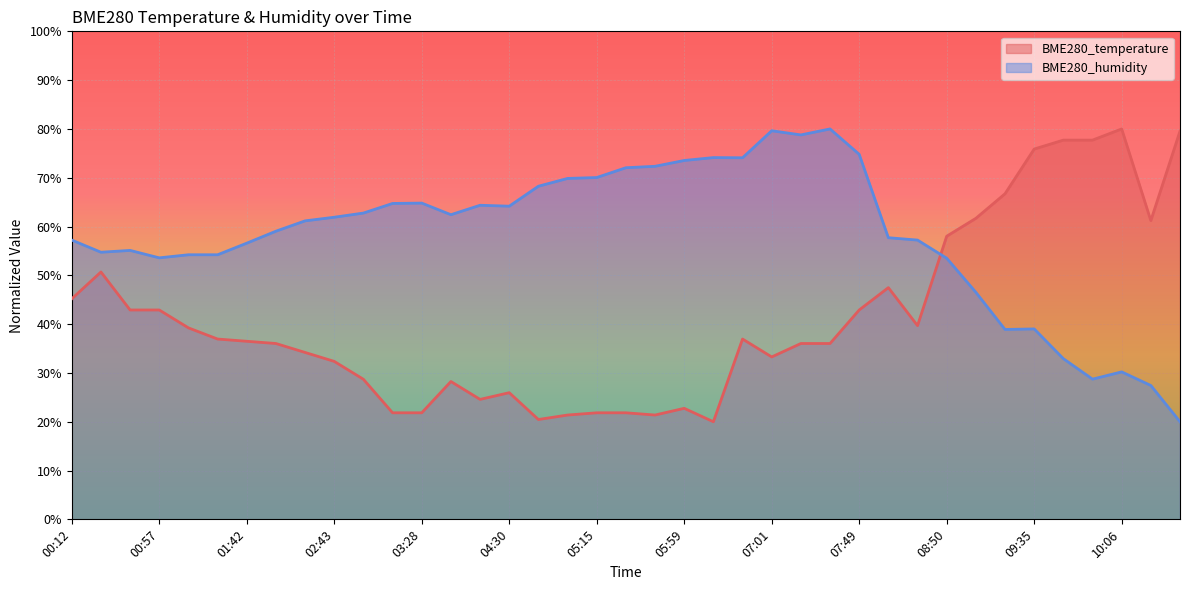

The BME280_humidity series shows 62.8 at 02:59. True or false?

True